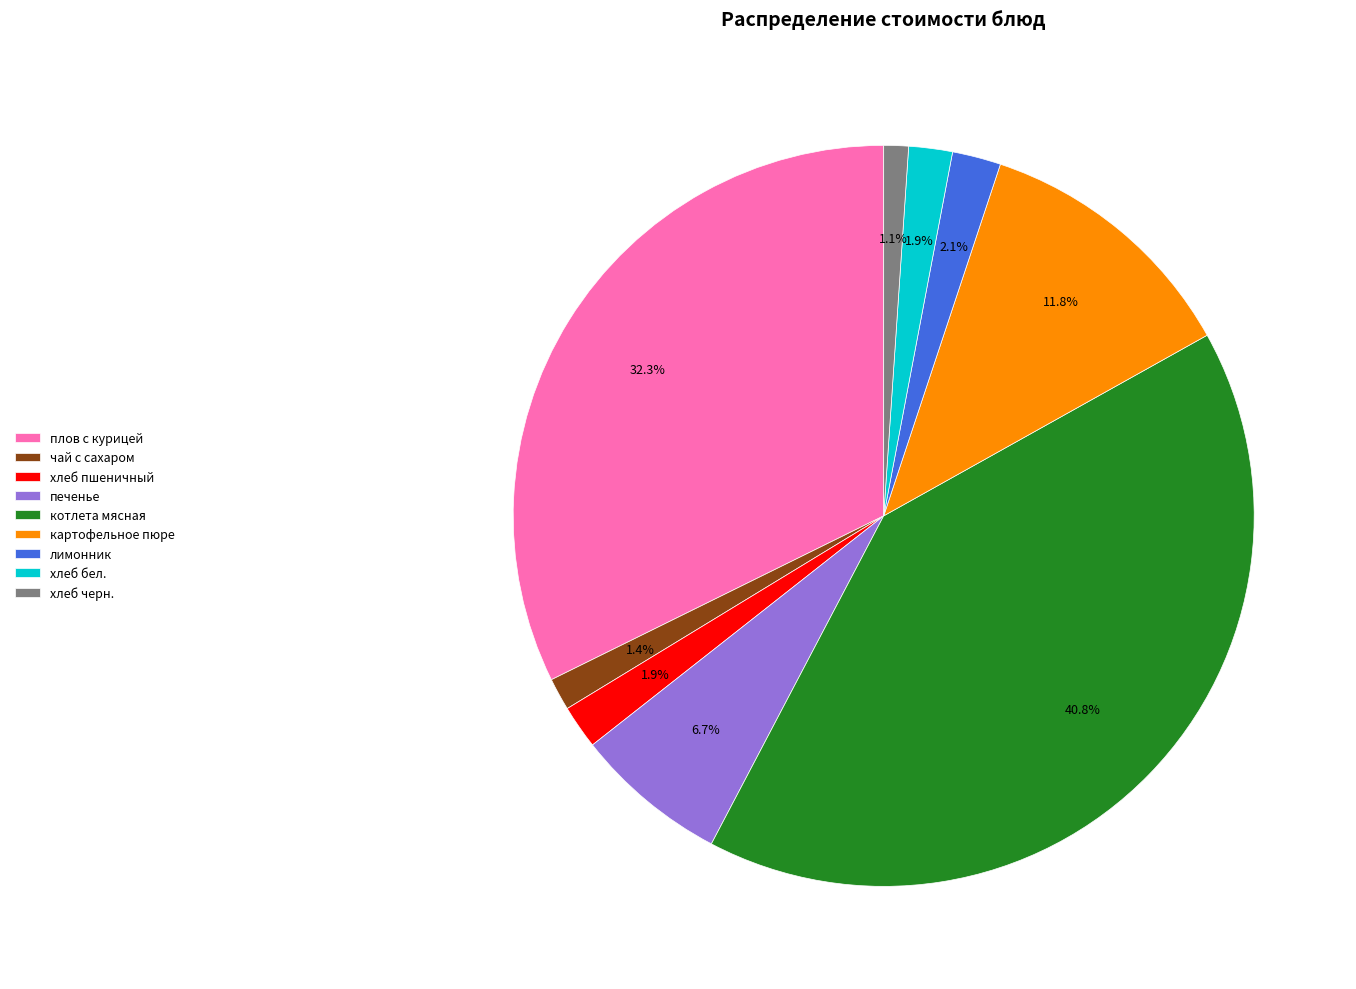

How much of the chart is everything except хлеб бел.?

98.1%